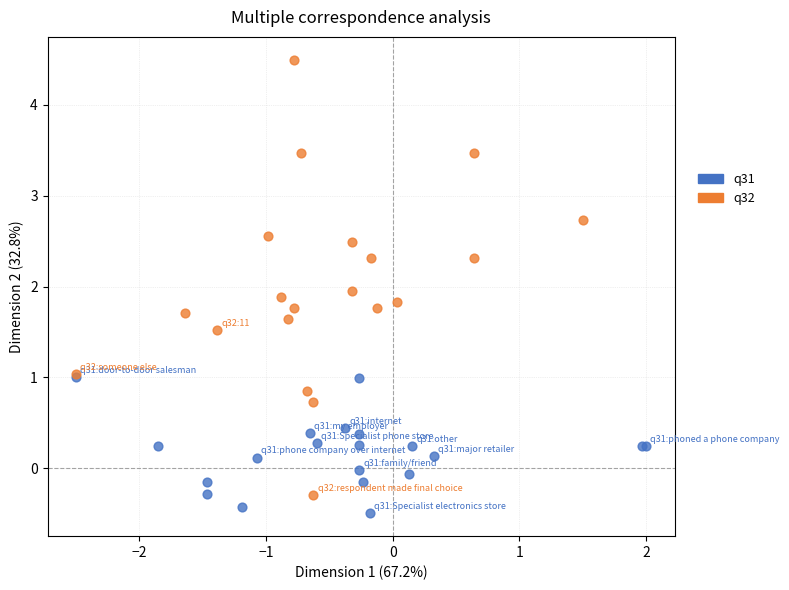

Which series has the largest Y range (max minus min)?

q32